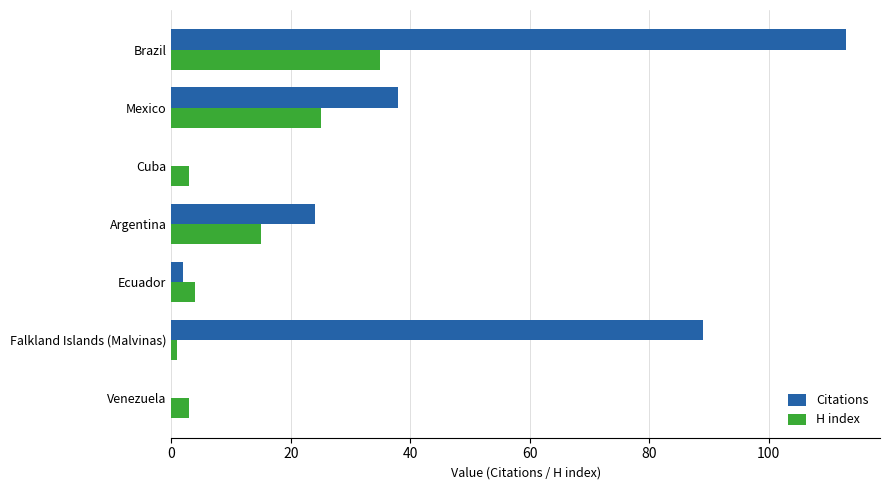

What is the sum of all H index values?

86